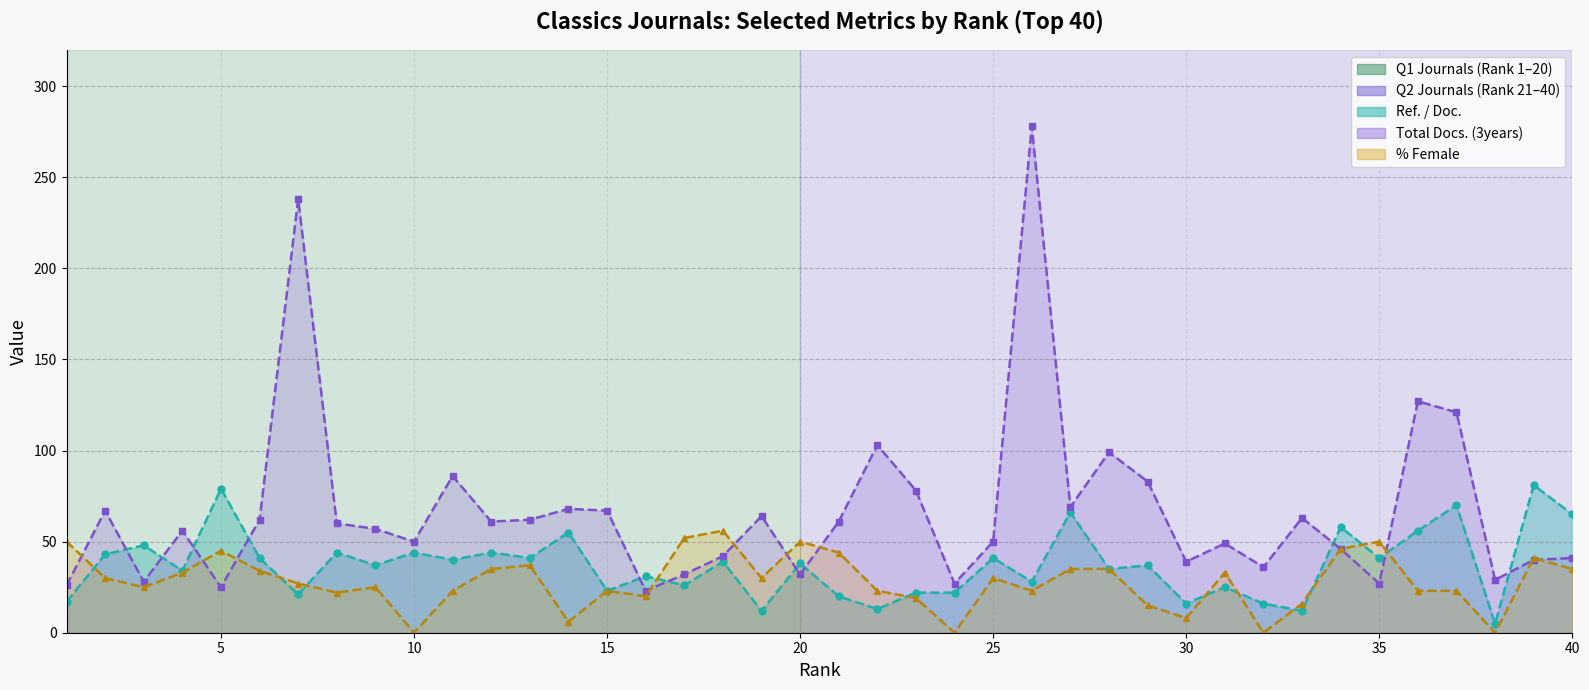

At which category does %Female reach its first local valley?

3